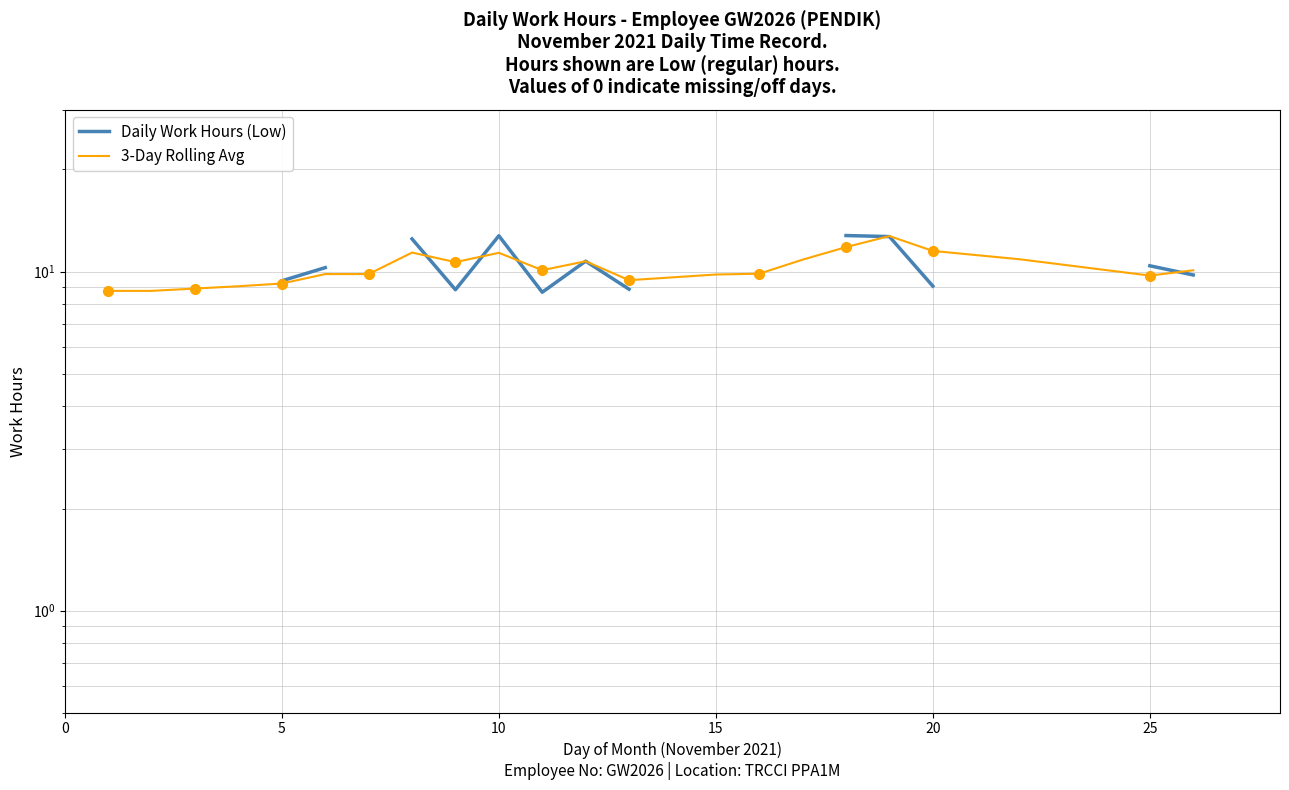

Which series has the largest total across all categories?

3-Day Rolling Avg